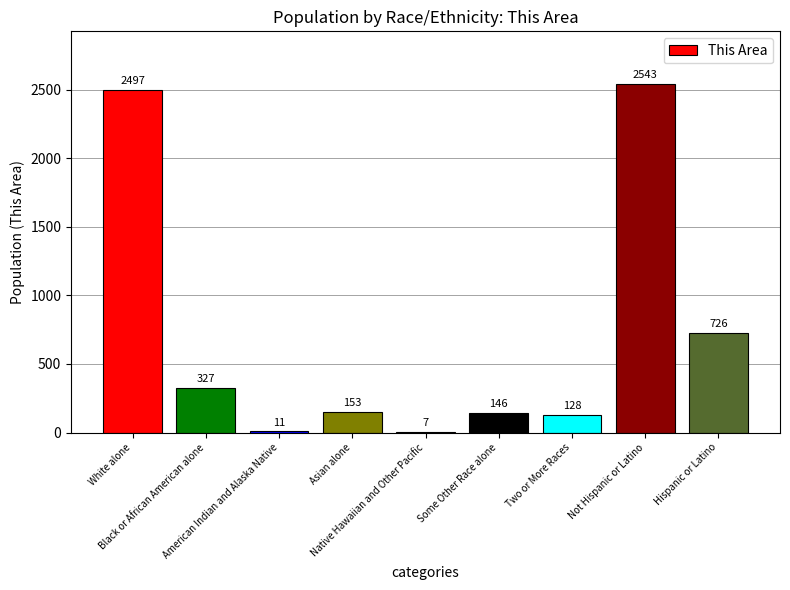

What is the maximum value shown in the chart?

2543